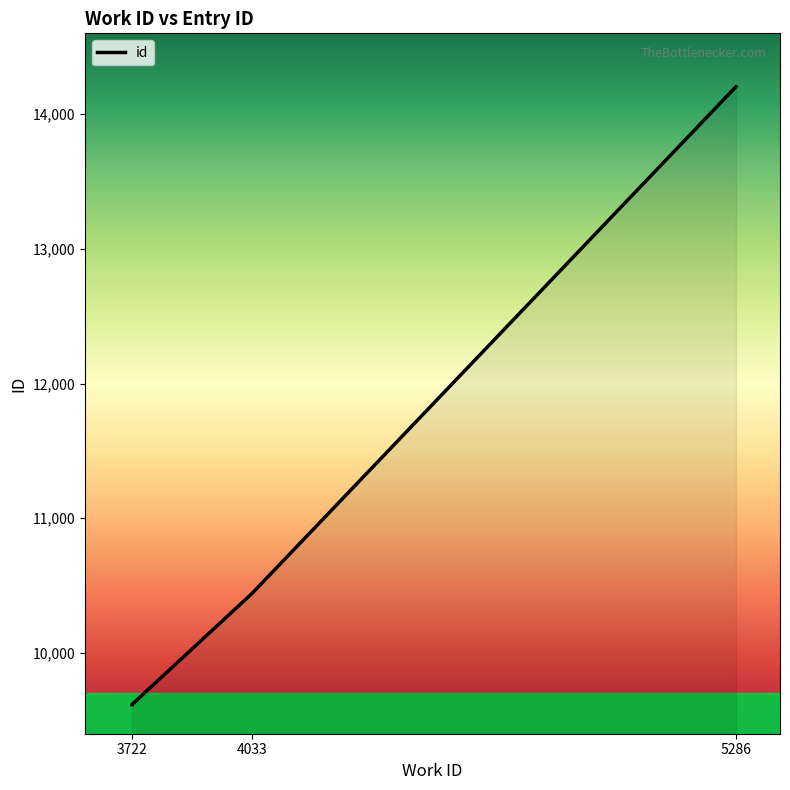

What is the greatest value displayed?

14204